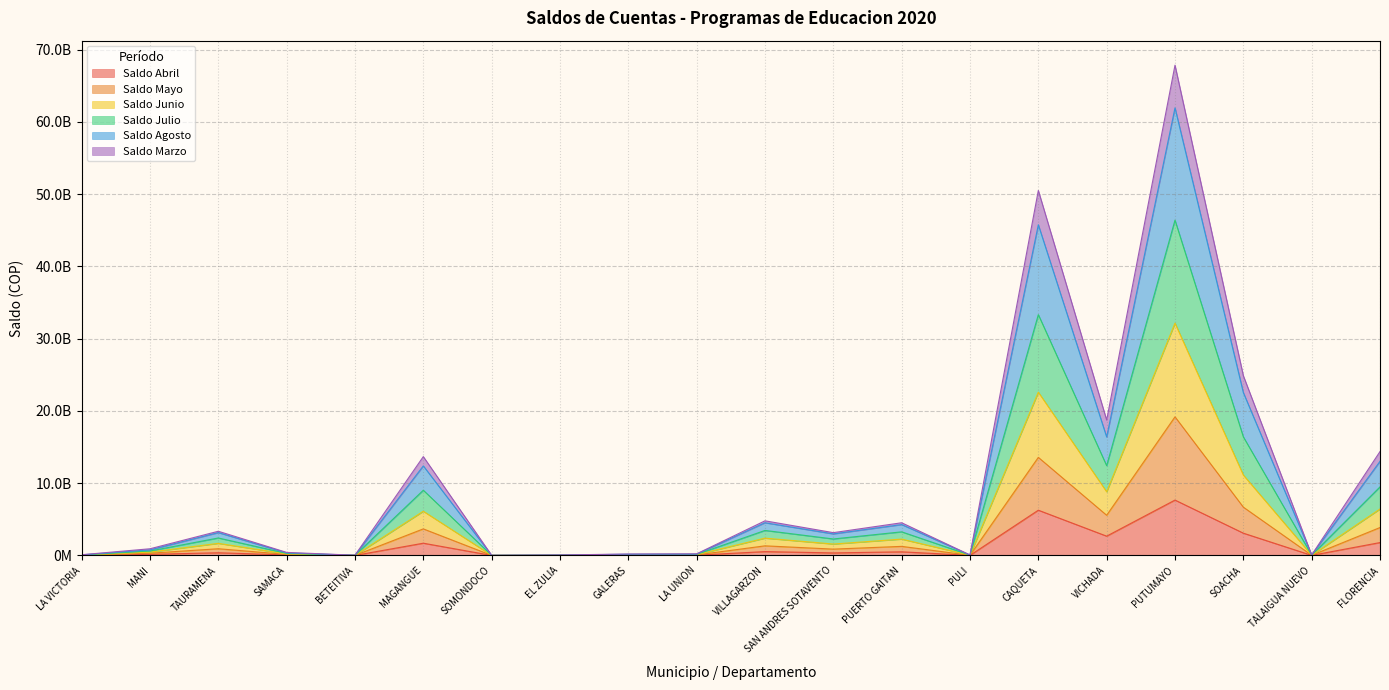

In Saldo Mayo, how many points are higher than both neighbors (excluding endpoints)?

6